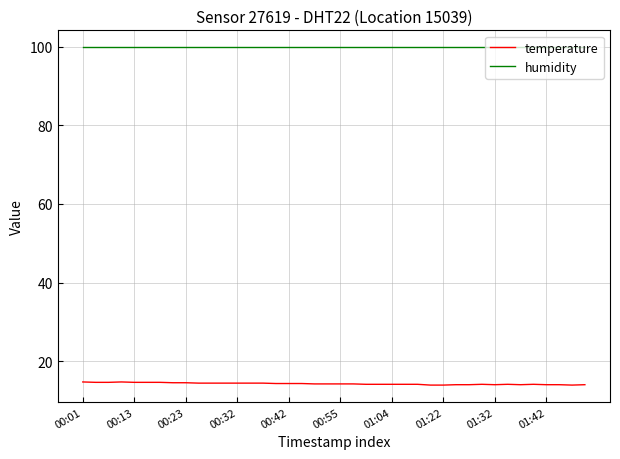

Which series has the largest range (max minus min)?

temperature